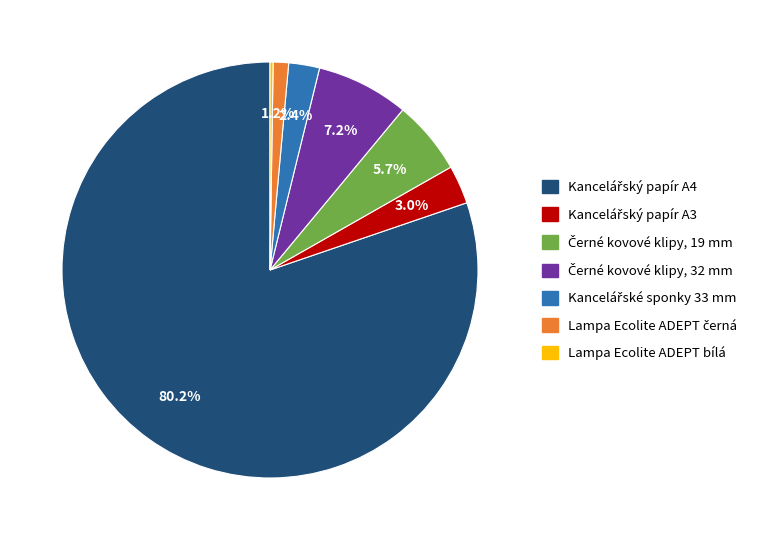

Does any single category account for the majority?

Yes